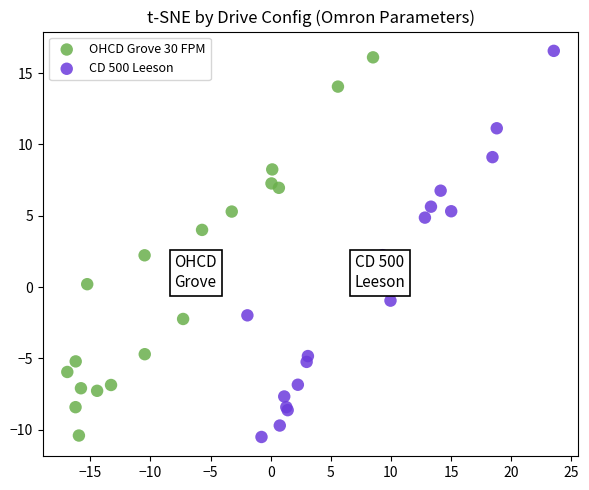

Which series has the largest Y range (max minus min)?

CD 500 Leeson